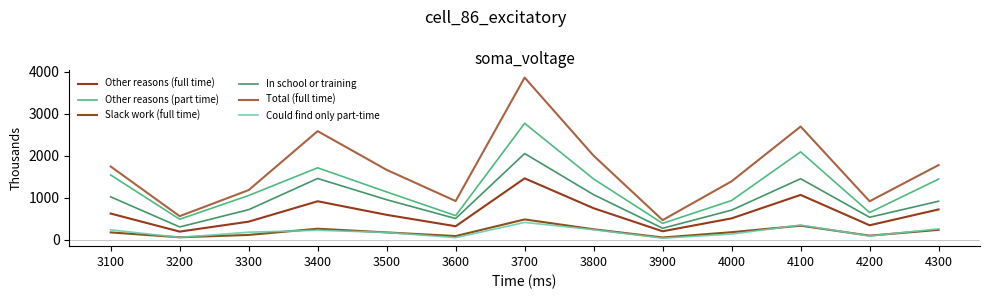

Does the chart have visible grid lines?

No